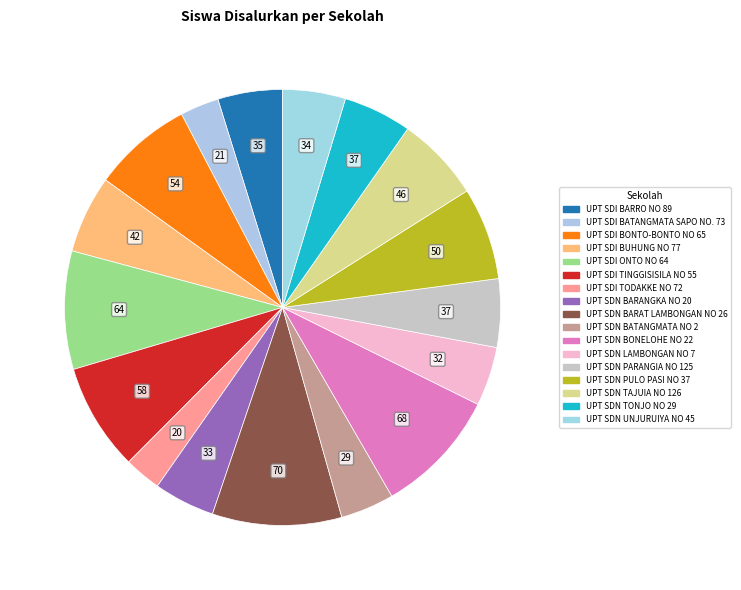

Approximately how many times larger is the value at UPT SDI BONTO-BONTO NO 65 compared to UPT SDN PARANGIA NO 125?

1.5